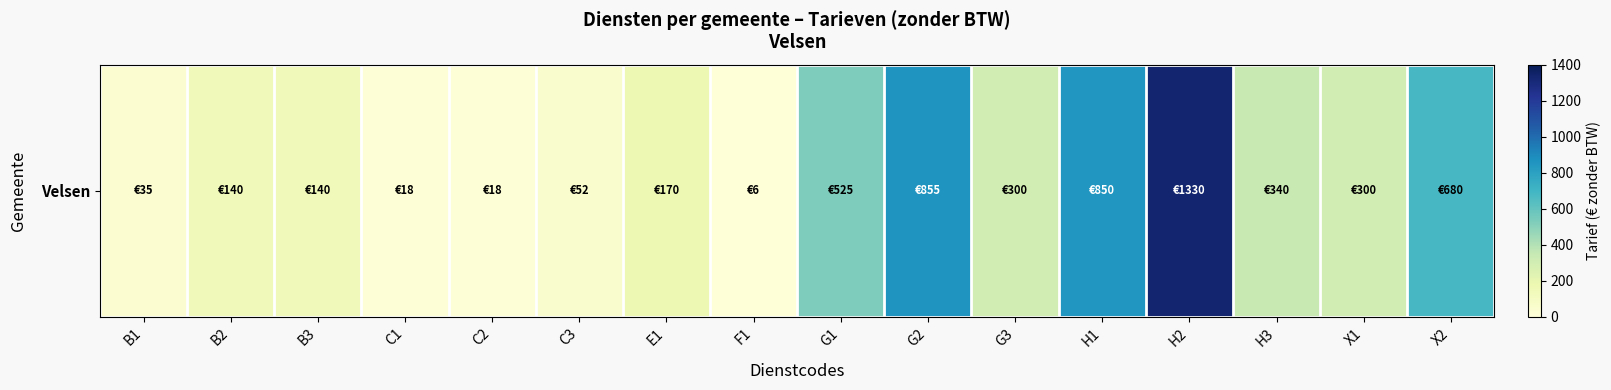

Which has a higher value, X1 or G2?

G2